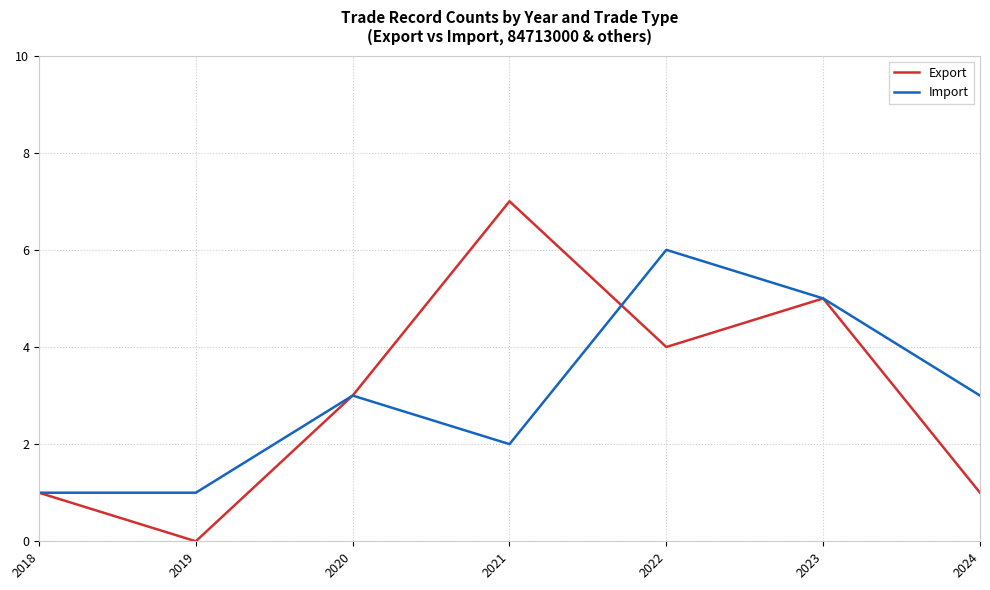

Between 2020 and 2022, which series saw the biggest shift?

Import